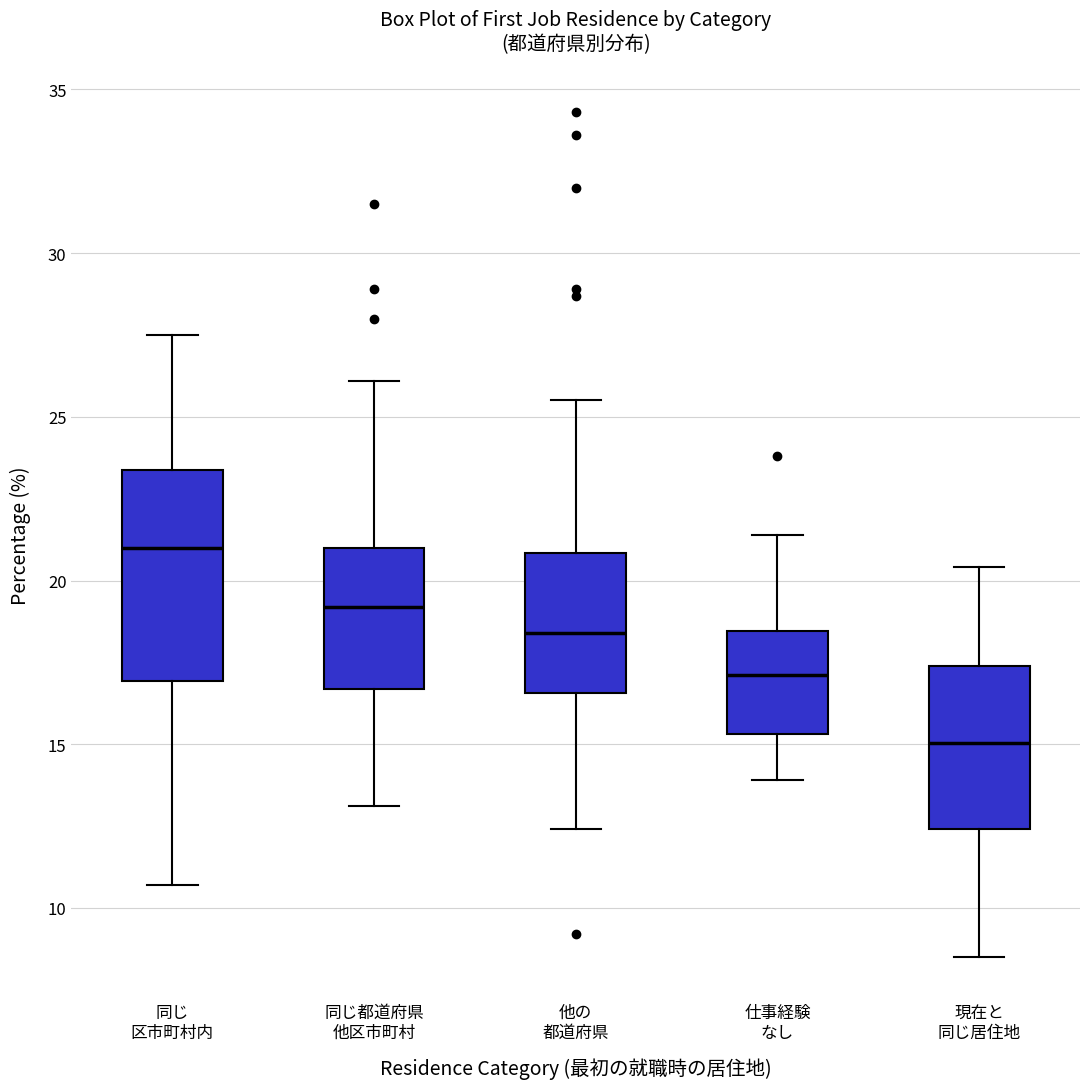

Reading left to right, transcribe this box plot: for each box, give where its median line is, the range the box spans, and where its two whiskers end, as read against the y-axis. The values are not printed on the chart, so give them approximately, as read against the axis.

同じ 区市町村内: median 21.0, box 17.0 to 23.5, whiskers 10.5 to 27.5
同じ都道府県 他区市町村: median 19.0, box 16.5 to 21.0, whiskers 13.0 to 26.0
他の 都道府県: median 18.5, box 16.5 to 21.0, whiskers 12.5 to 25.5
仕事経験 なし: median 17.0, box 15.5 to 18.5, whiskers 14.0 to 21.5
現在と 同じ居住地: median 15.0, box 12.5 to 17.5, whiskers 8.5 to 20.5